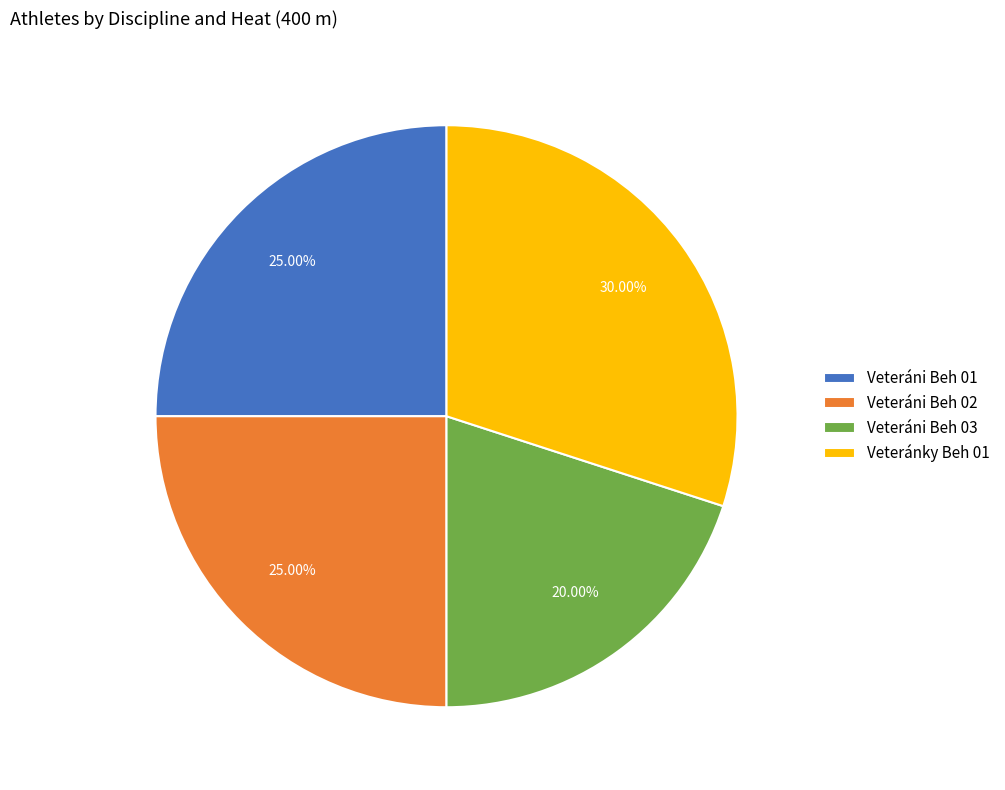

Is there any slice that represents more than half of the pie?

No